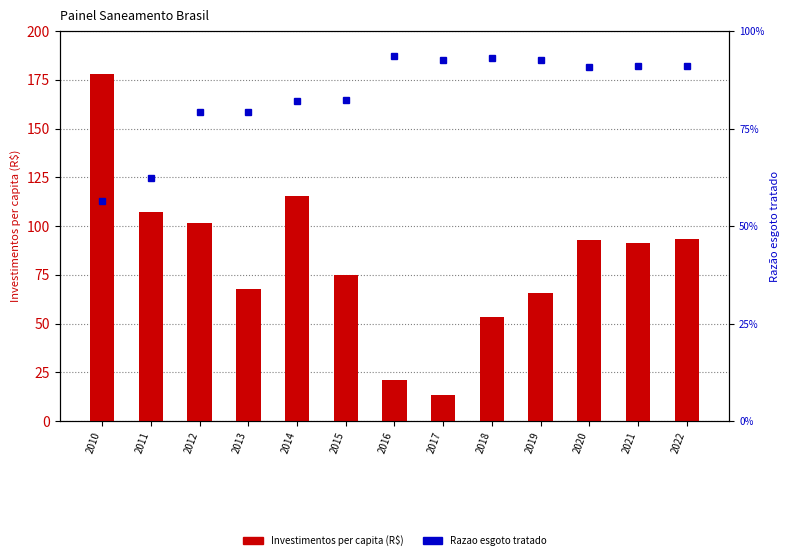

What is the lowest value of the Razao esgoto tratado series?

0.6